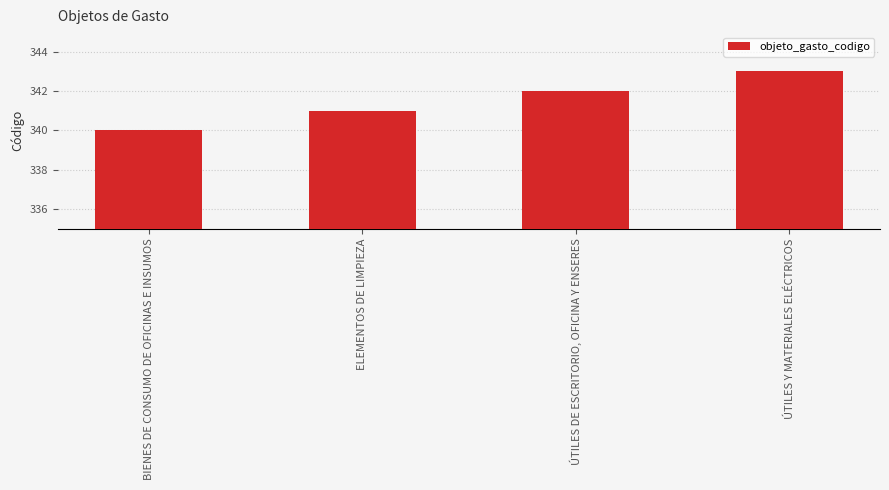

Which category has the highest value across all series?

ÚTILES Y MATERIALES ELÉCTRICOS